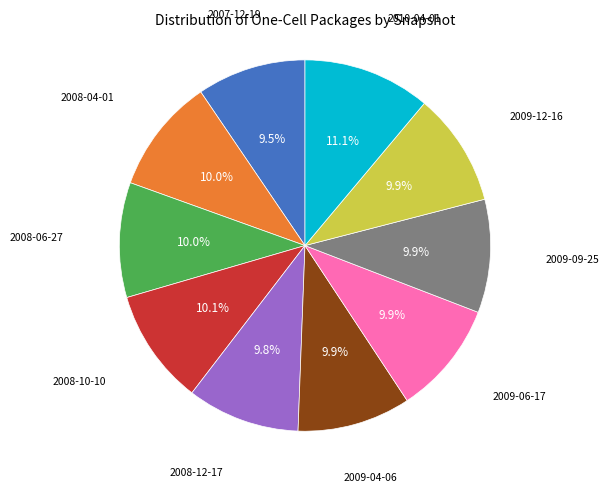

How many segments does this pie chart have?

10